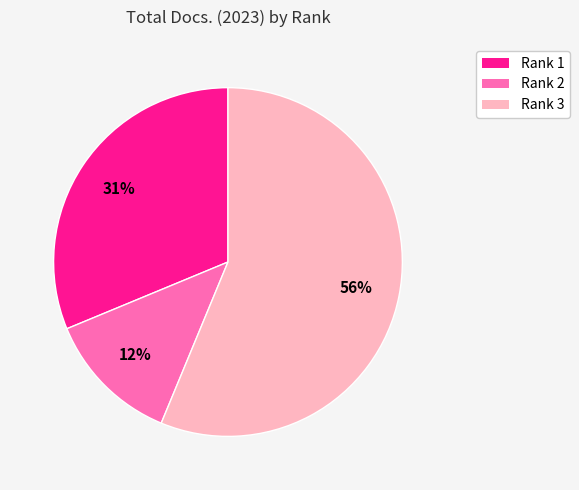

Is there any slice that represents more than half of the pie?

Yes